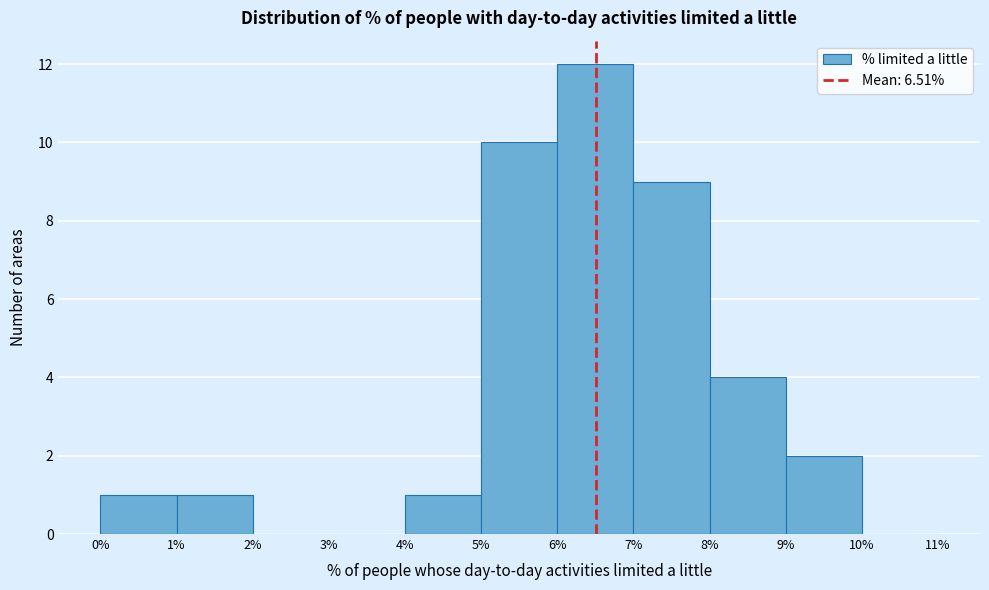

How tall is the bar that spans 5% to 6% on the x-axis? The values are not printed on the chart, so give them approximately, as read against the axis.

10